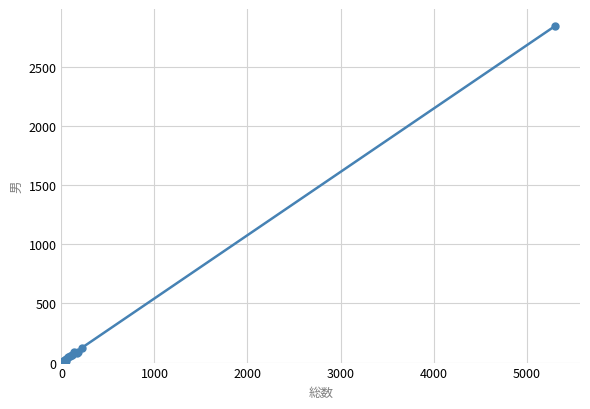

What is the sum of all values?

3498